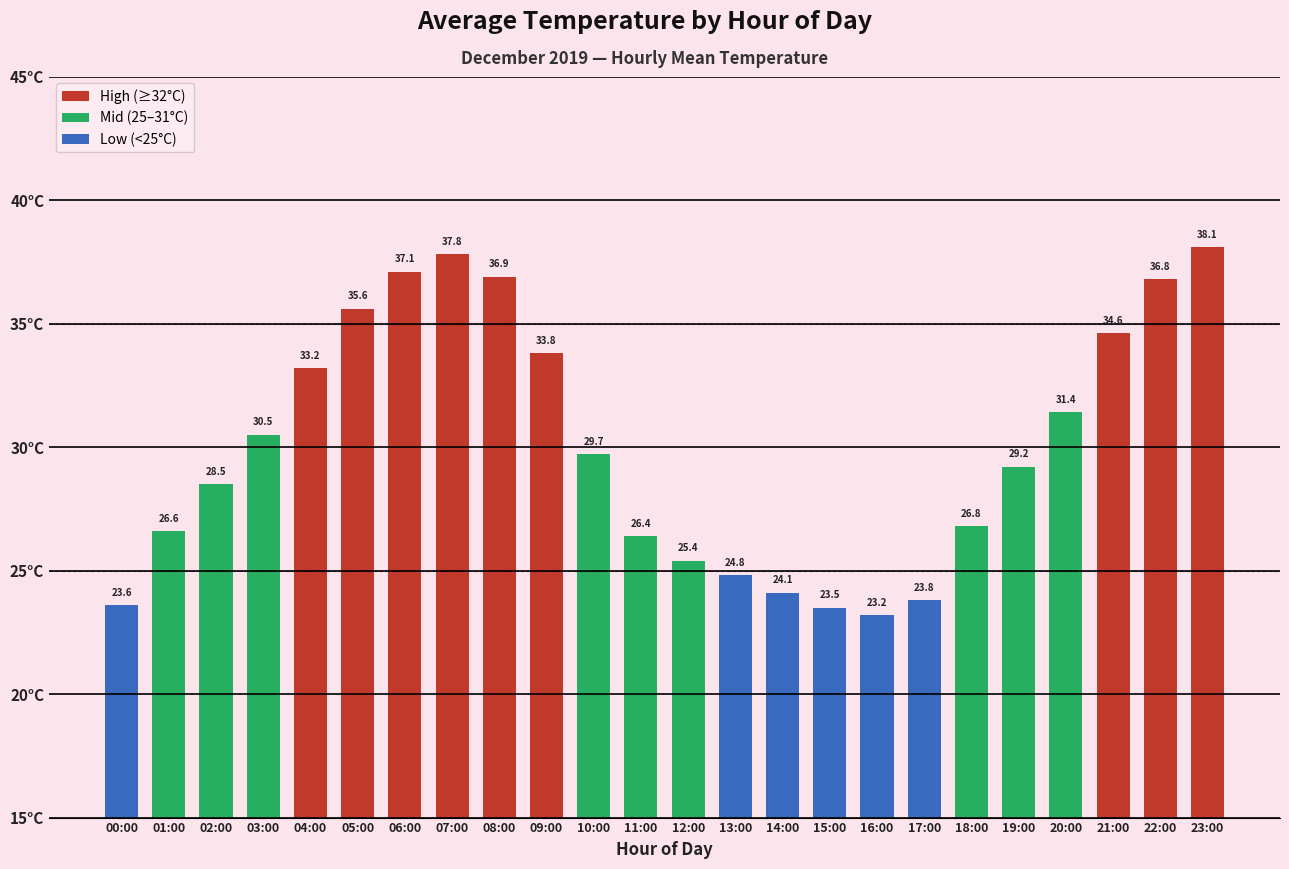

Where is the data nearest to the value 30?

10:00